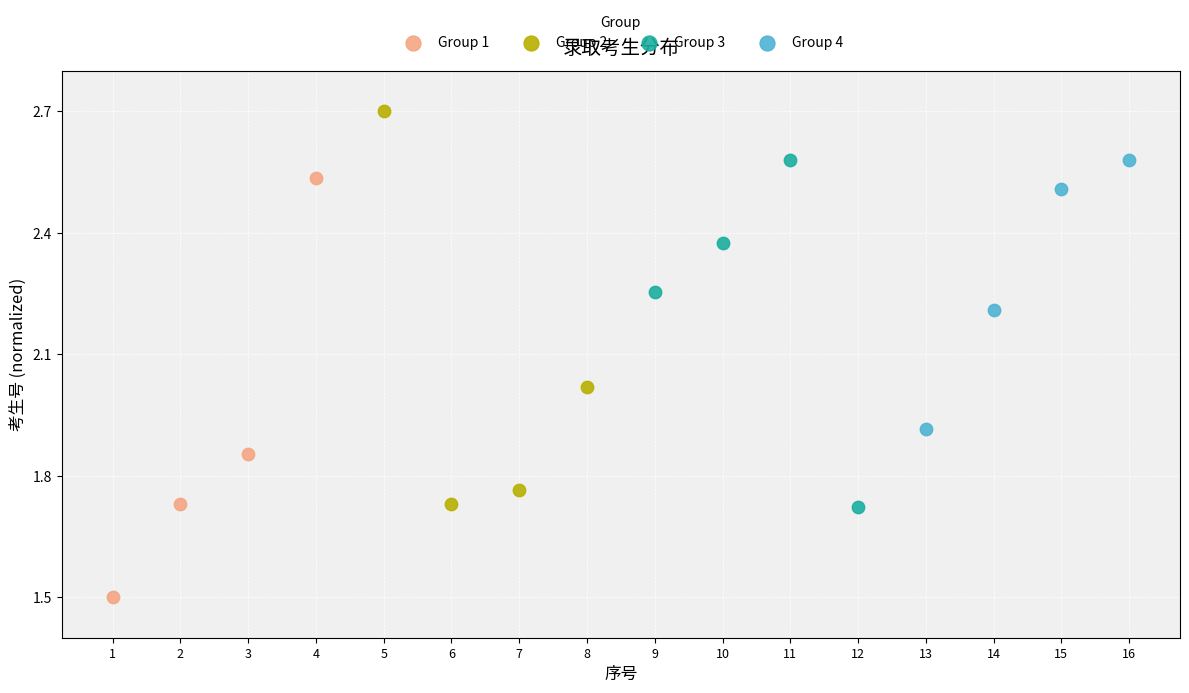

Which series reaches the minimum Y coordinate?

Group 1